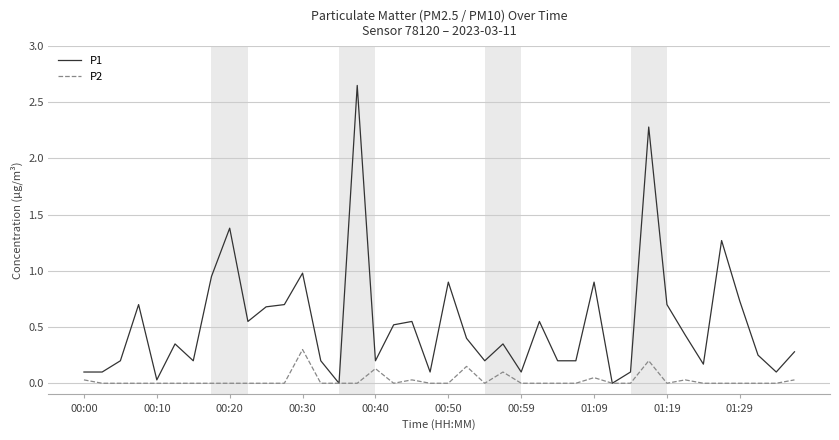

Rank the series by their average value, from highest to lowest.

P1, P2